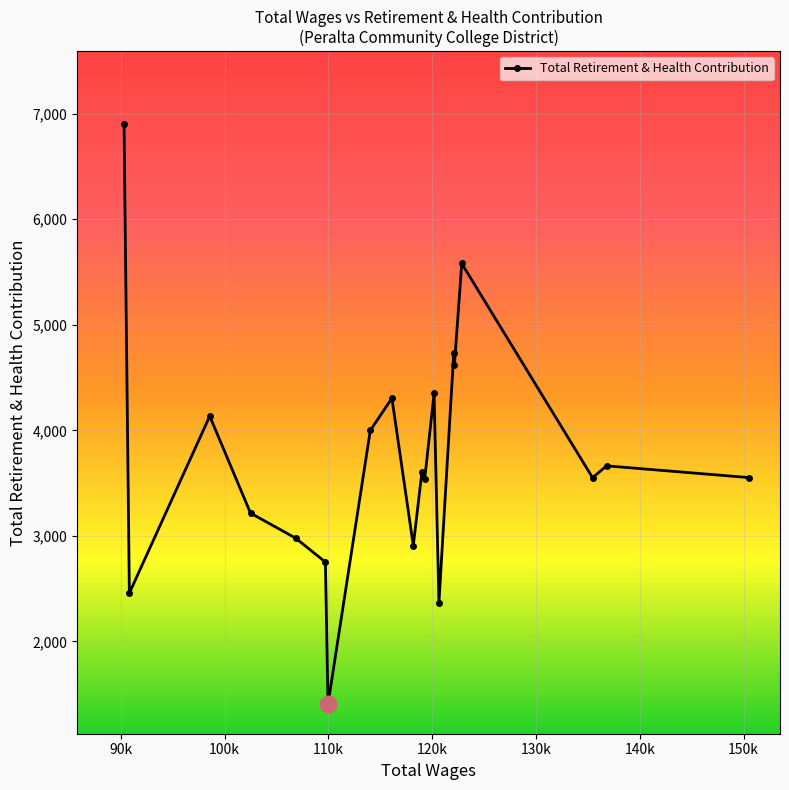

What is the value of the 18th point from the left?

3551